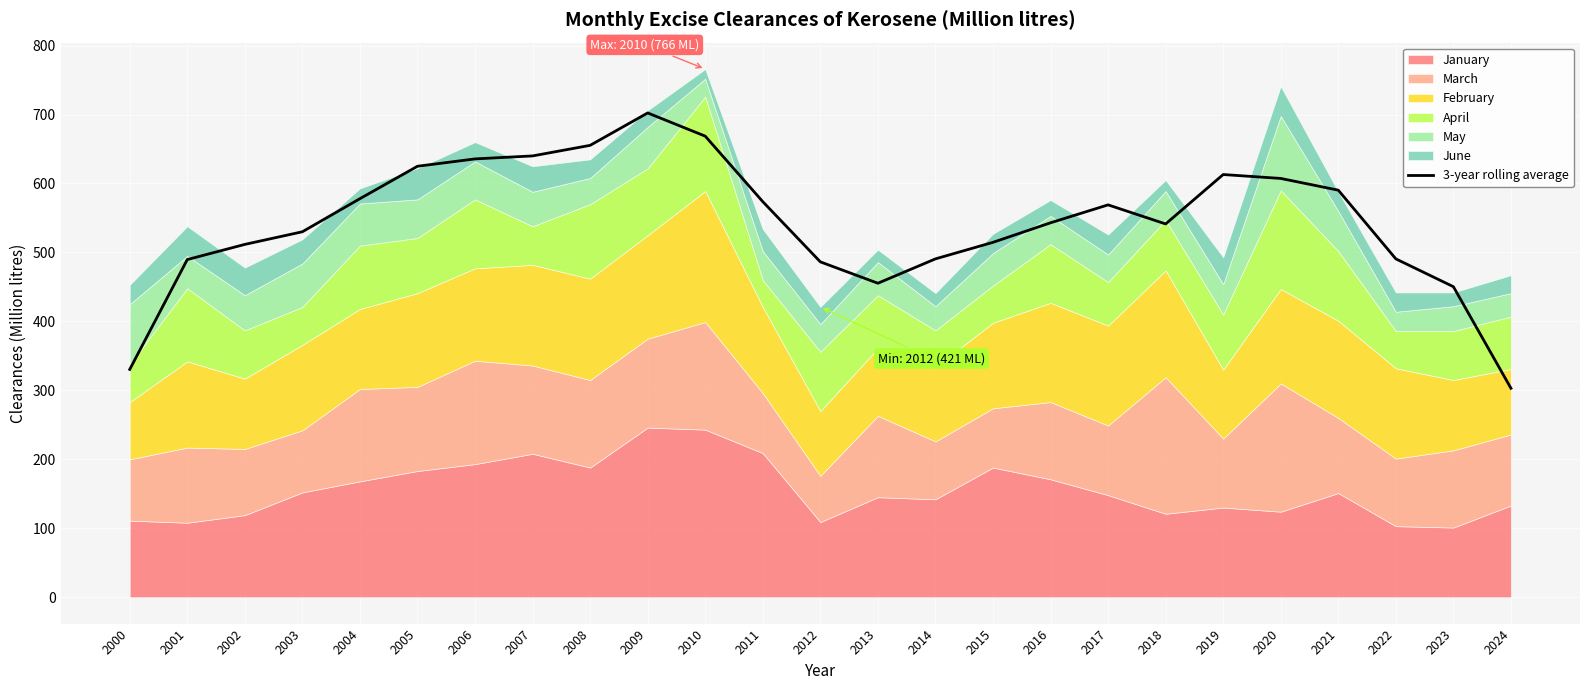

What is the value of the 3rd point from the left?

511.7